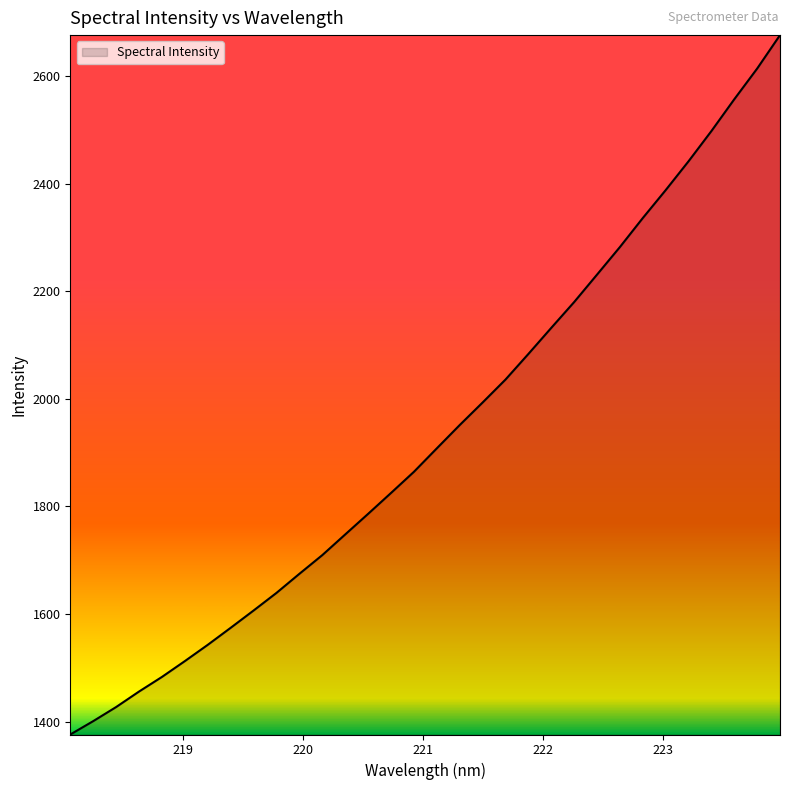

What is the difference between the maximum and minimum values?

1299.9